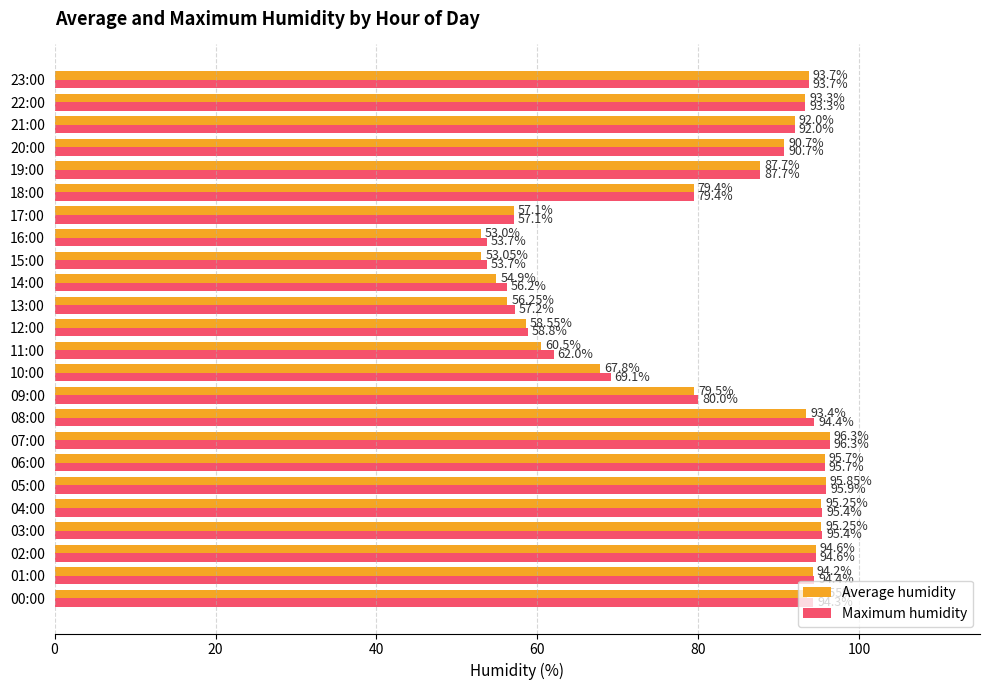

What is the minimum value for Average humidity?

53.0